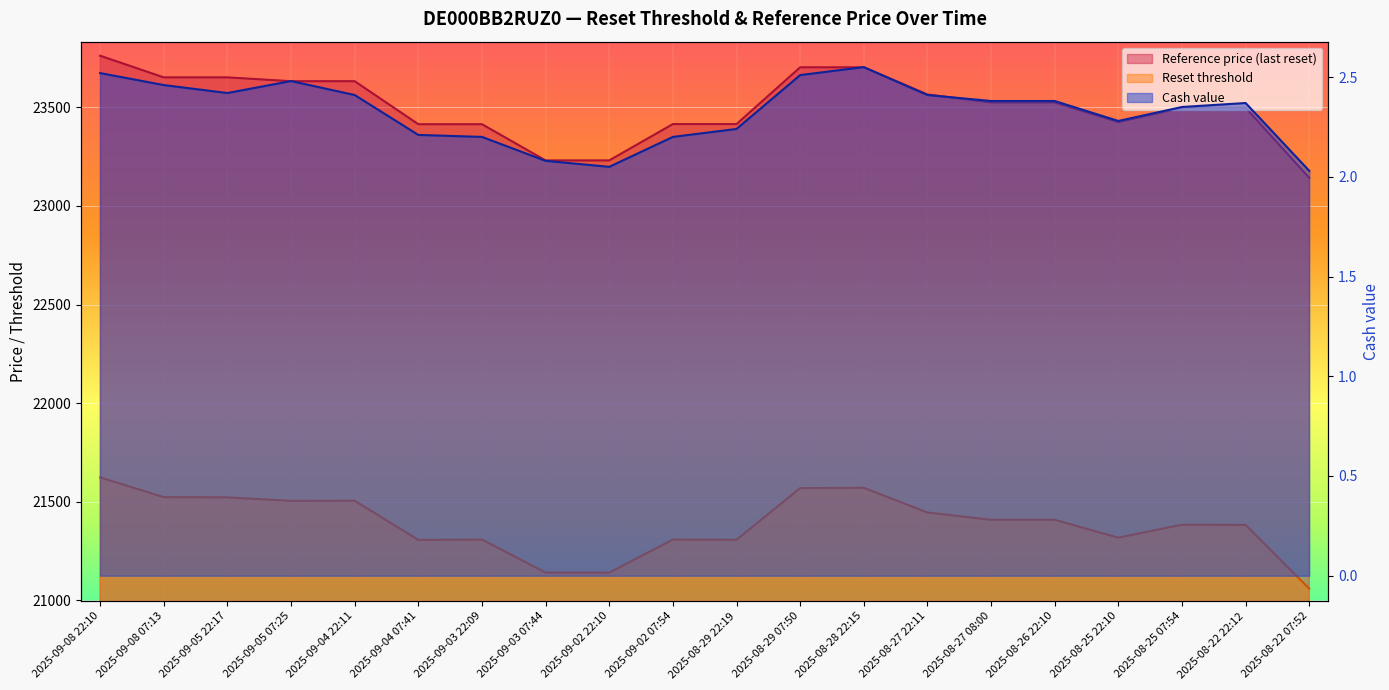

Which series has the largest total across all categories?

Reference price